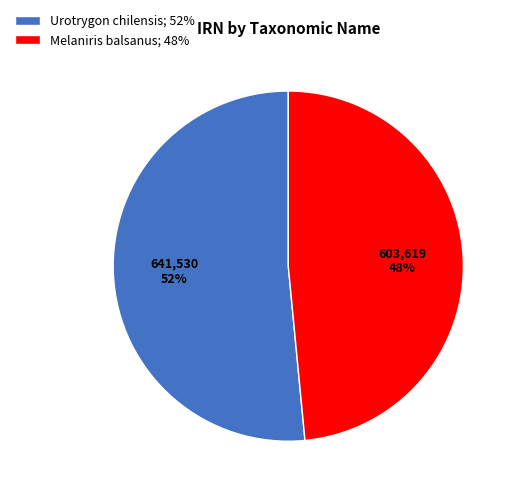

Is Melaniris balsanus the majority of the pie?

No